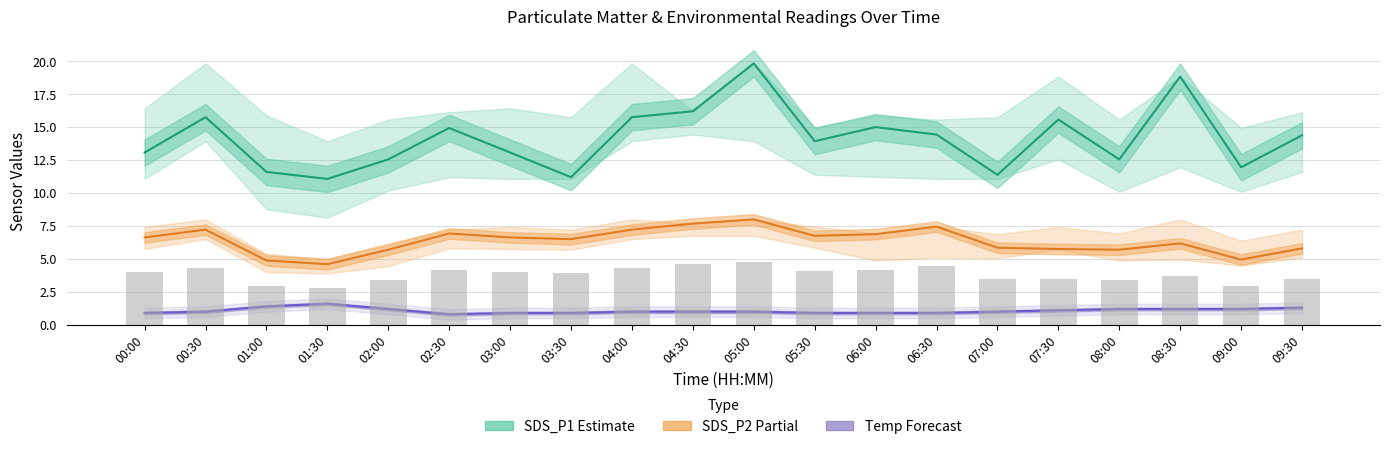

What is the difference between the maximum and minimum values in the SDS_P1 (Estimate) series?

8.8